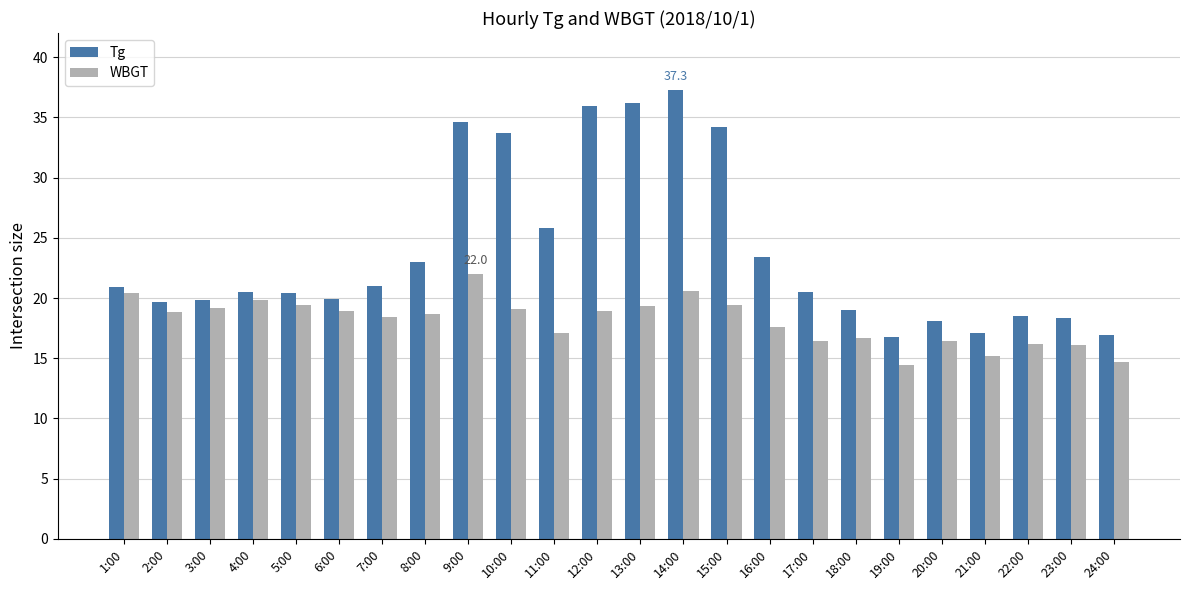

What position from the left is 2:00?

2